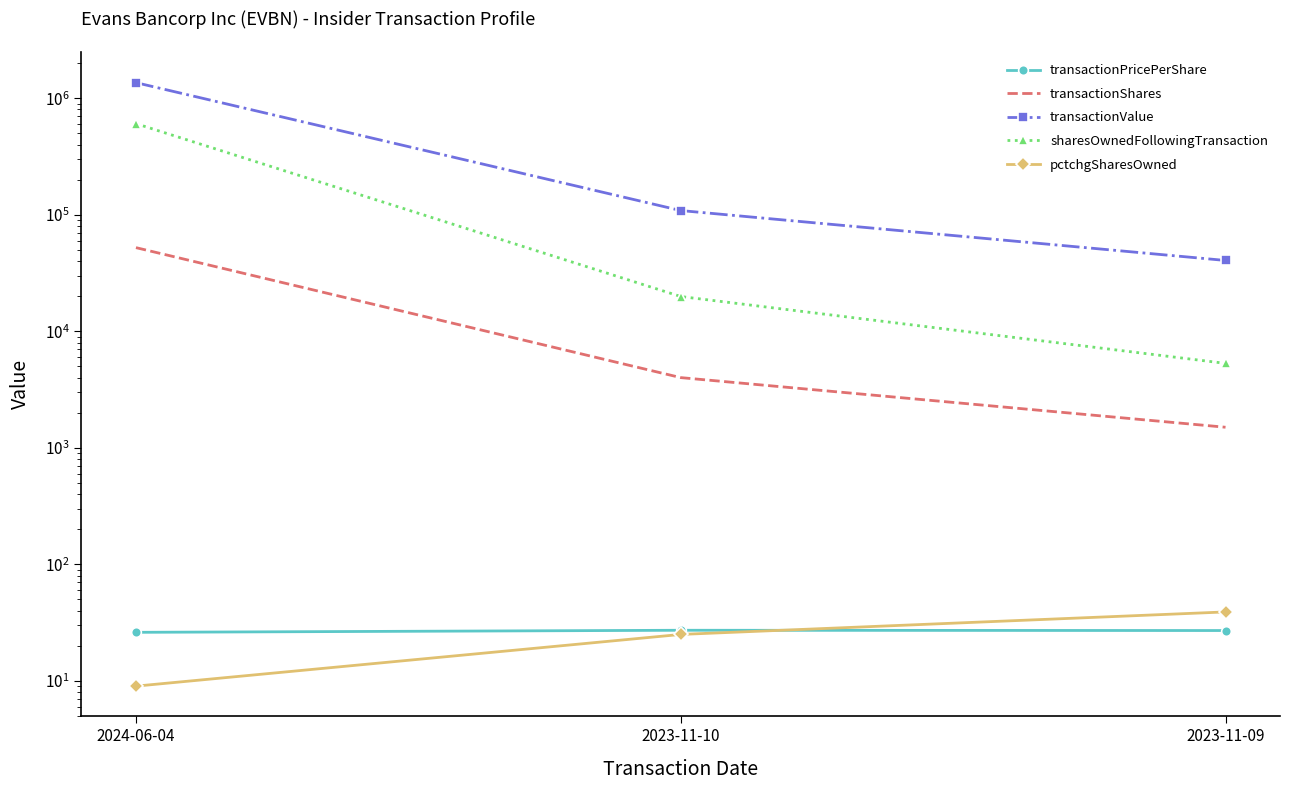

Which series has the largest total across all categories?

transactionValue